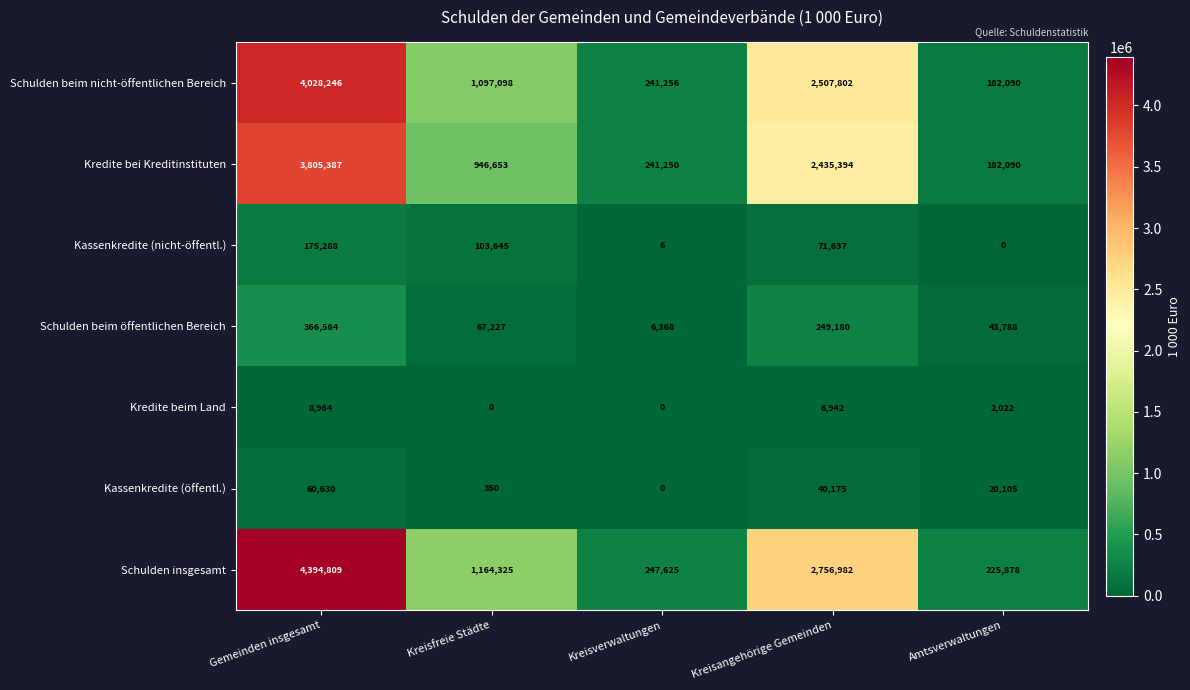

The value of Kassenkredite (öffentl.) at Amtsverwaltungen is 20105. True or false?

True